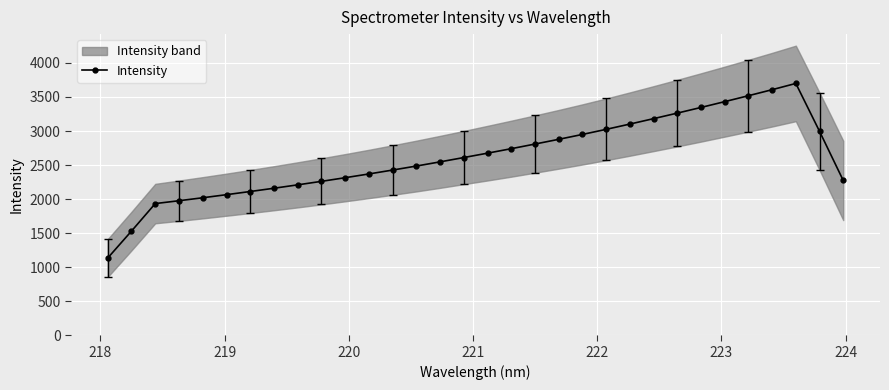

What is the value of the Intensity point at the 24th from the left?

3182.0